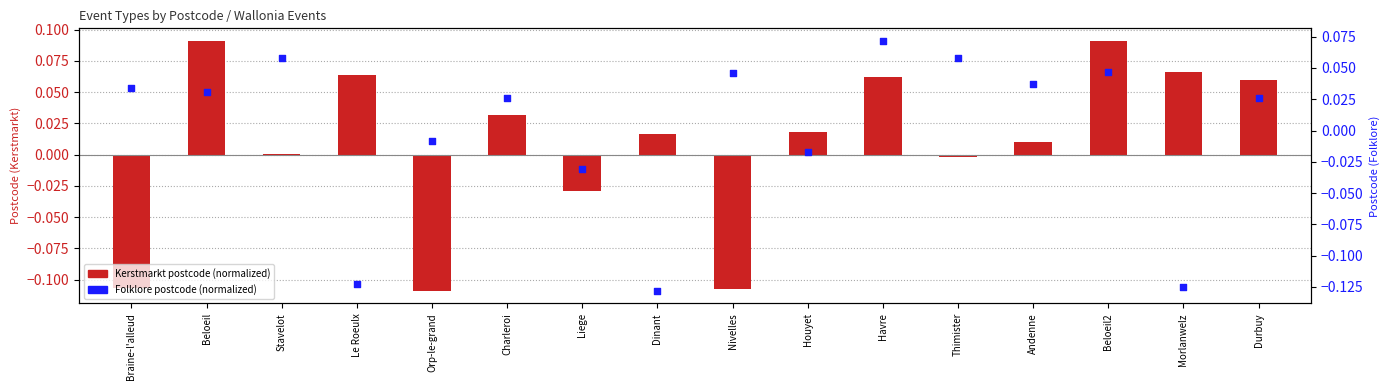

Which series reaches the minimum Y coordinate?

Folklore en traditie (postcode norm.)